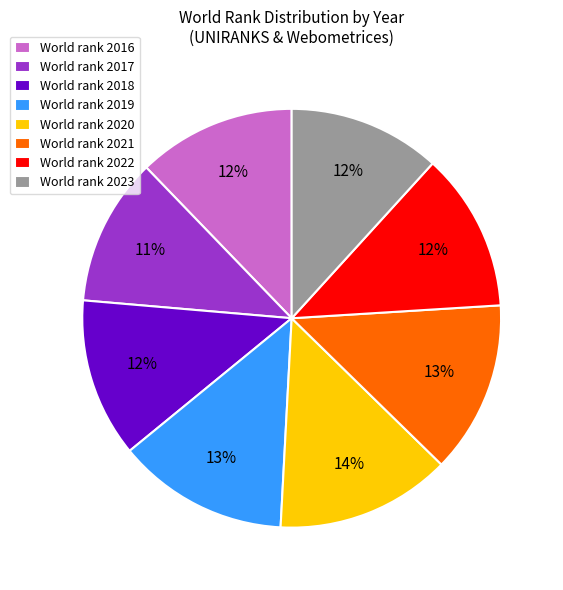

What is the ratio of the value at World rank 2017 to the value at World rank 2022?

0.9